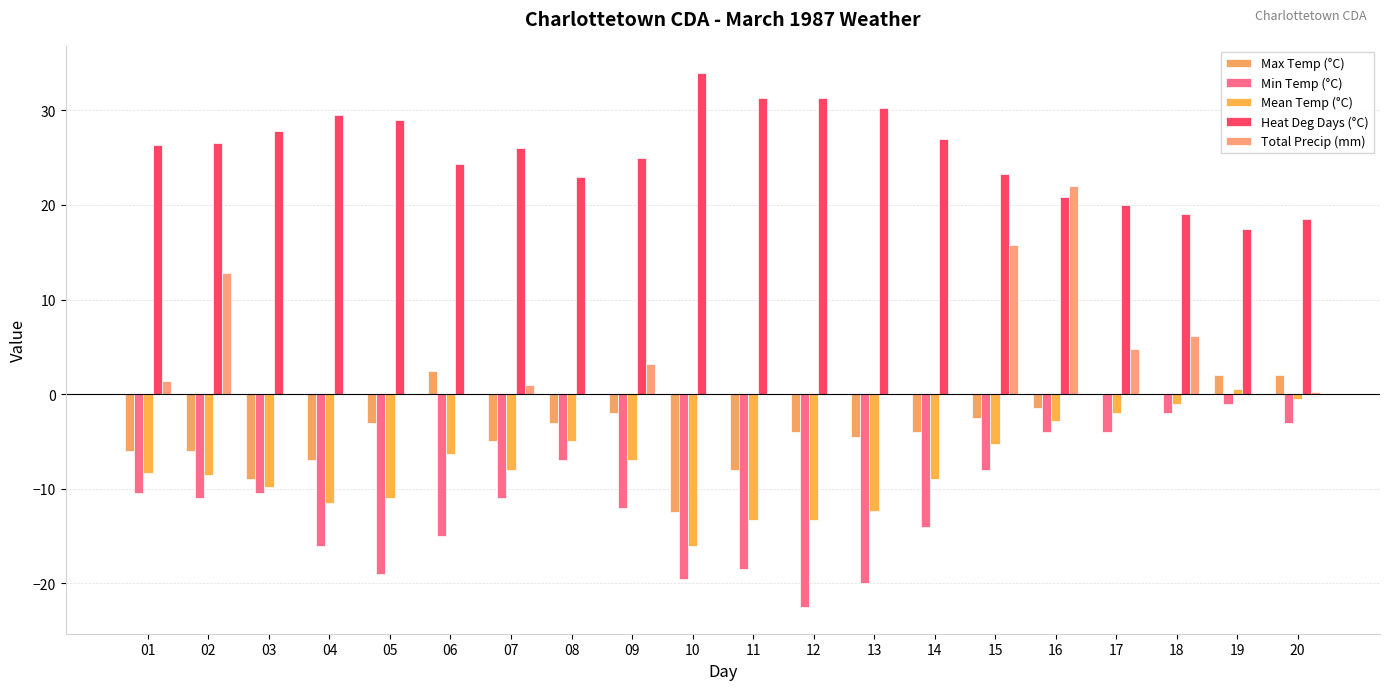

What is the difference between the second highest and second lowest values in the Min Temp (°C) series?

18.0